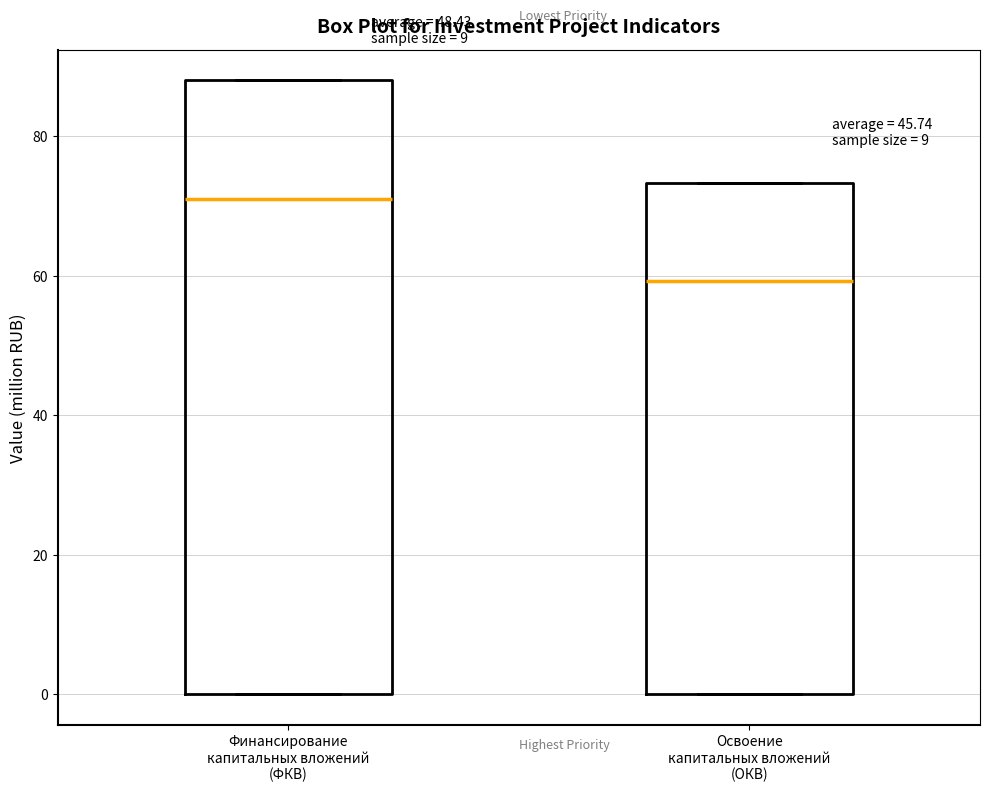

Reading left to right, read every box against the y-axis: the position of its median line, the range the box covers, and the ends of its whiskers. The values are not printed on the chart, so give them approximately, as read against the axis.

Финансирование капитальных вложений (ФКВ): median 72, box 0 to 88, whiskers 0 to 88
Освоение капитальных вложений (ОКВ): median 60, box 0 to 74, whiskers 0 to 74